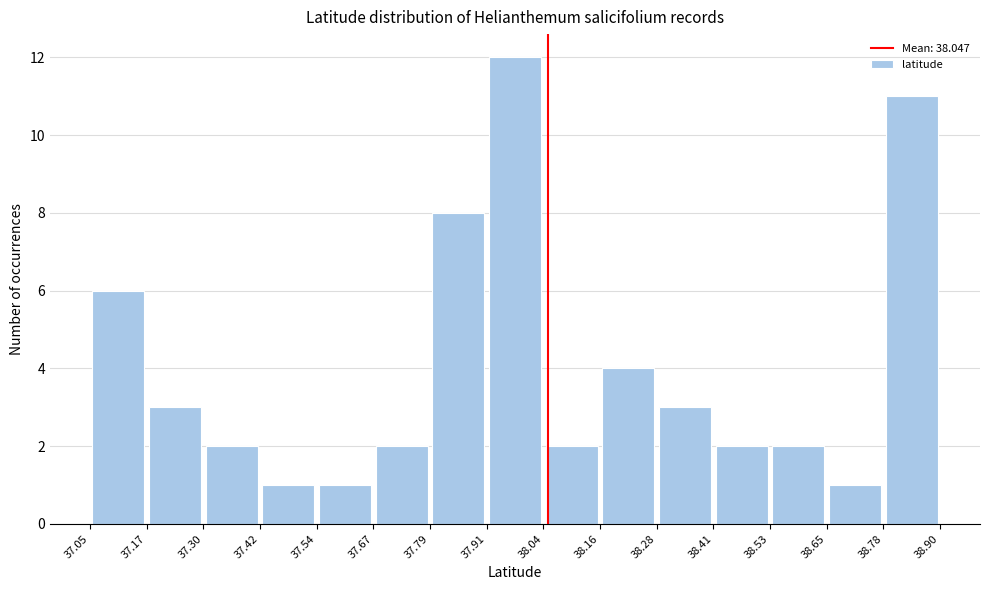

Over which range of the x-axis is the bar tallest?

37.91 to 38.04